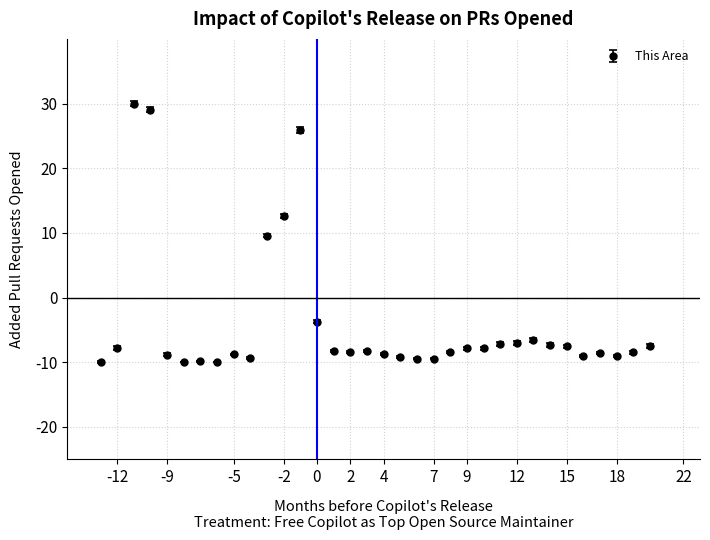

True or false: there are more than 0 points higher than both neighbors.

True